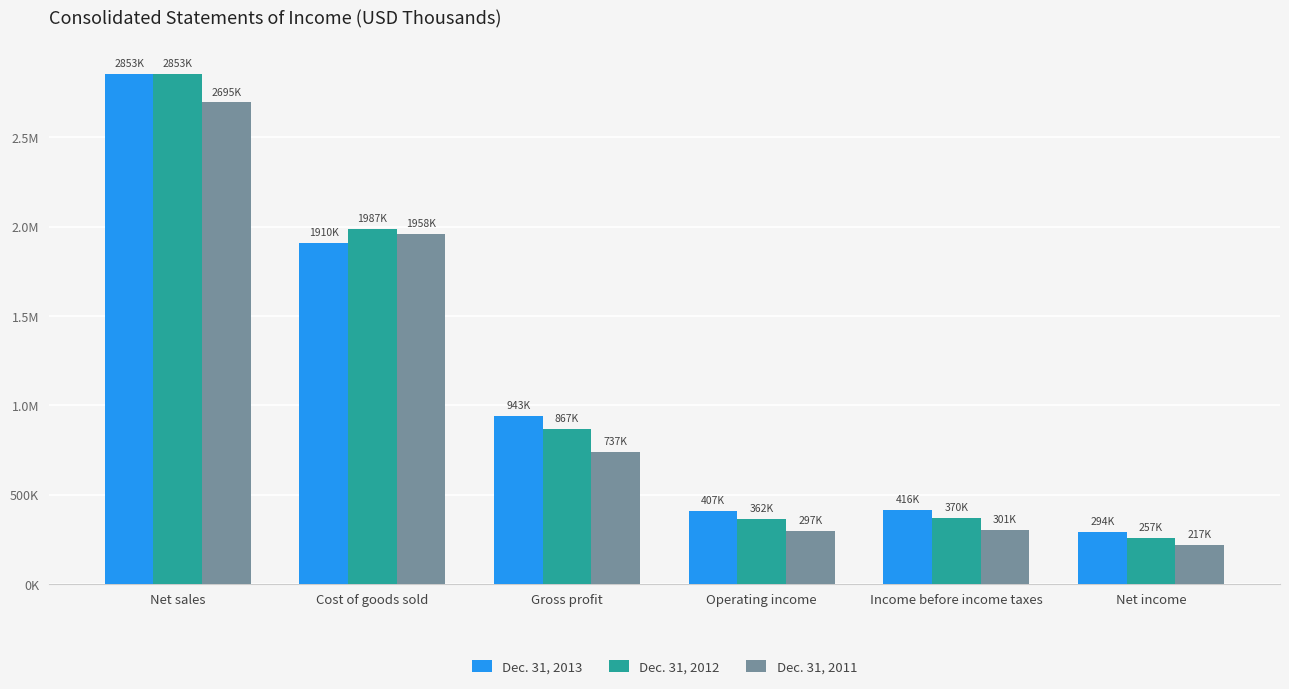

What is the approximate value of Dec. 31, 2012 at Operating income, to the nearest 10?

362080